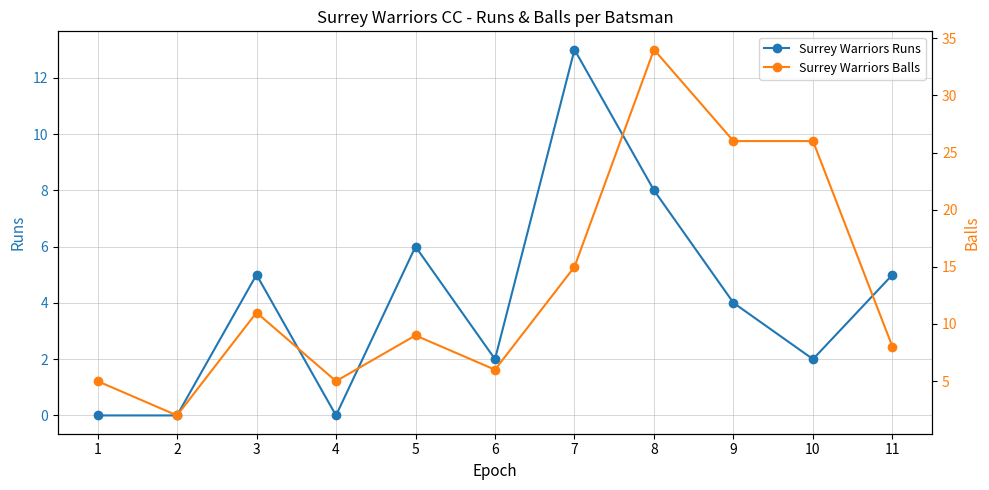

True or false: Surrey Warriors Balls has more than 1 points higher than both neighbors.

True